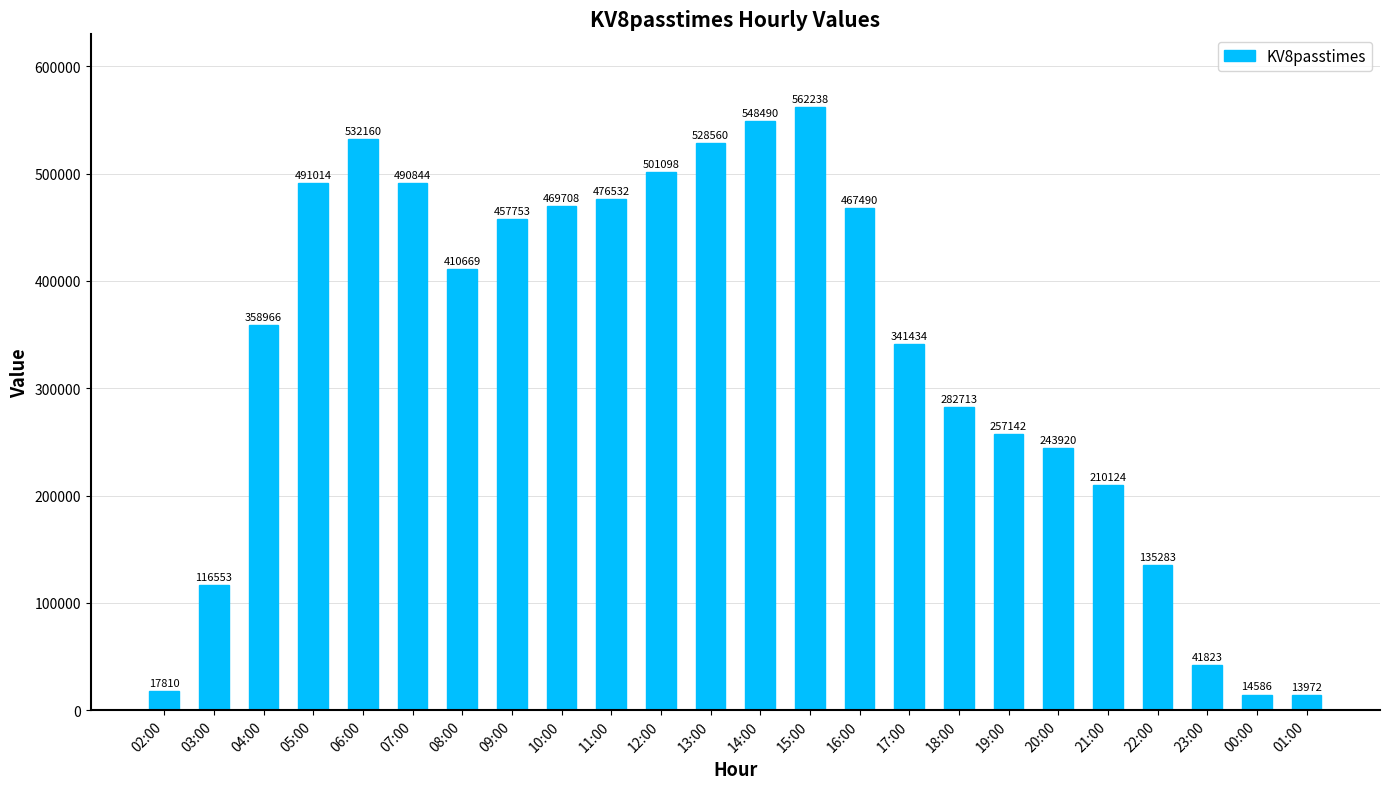

Count the number of categories in the chart.

24